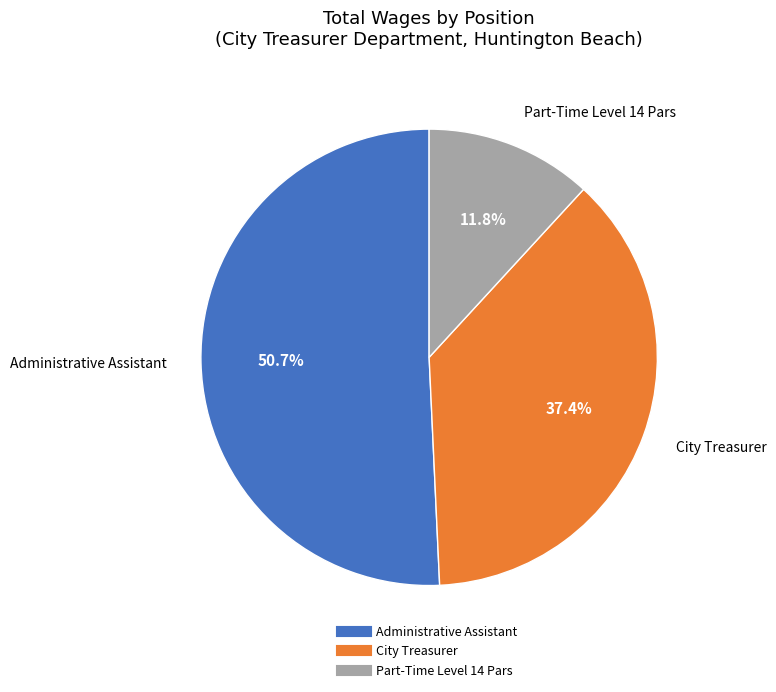

Is it true that City Treasurer is 23% of the pie?

False